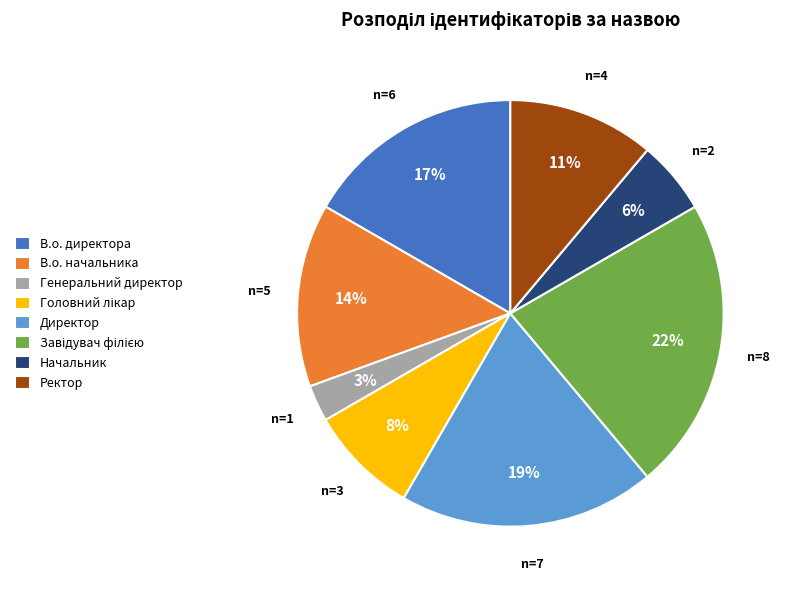

To the nearest percent, what portion does Начальник represent?

6%